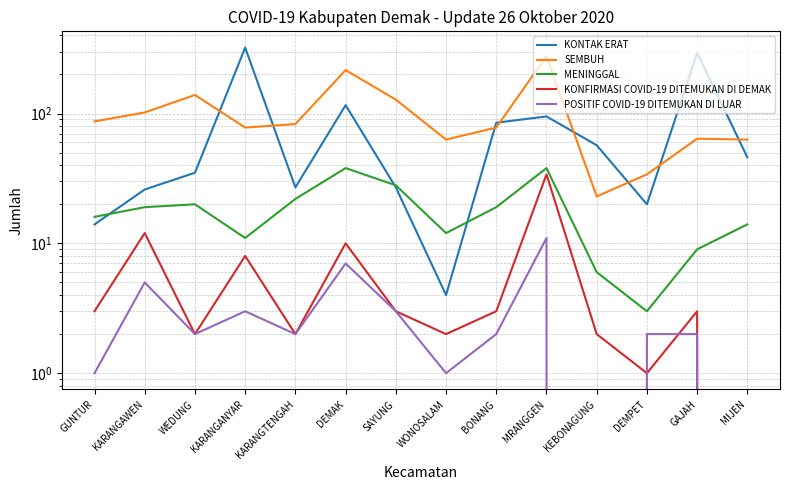

True or false: POSITIF COVID-19 DITEMUKAN DI LUAR has a value of 1 at WONOSALAM.

True